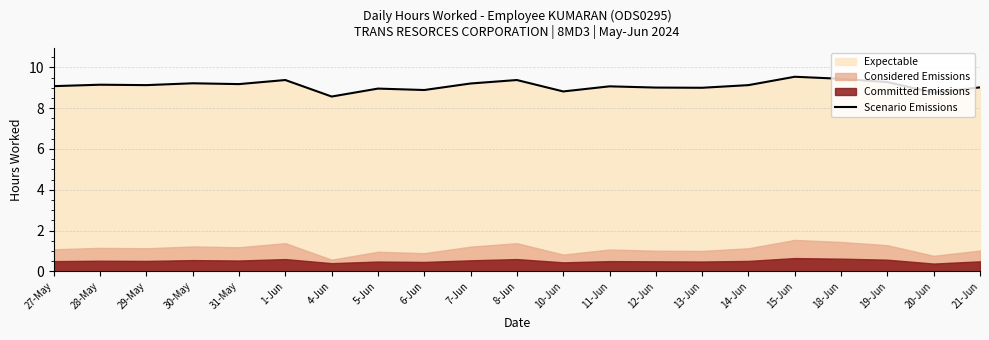

What is the value of the 2nd point from the left?

9.2